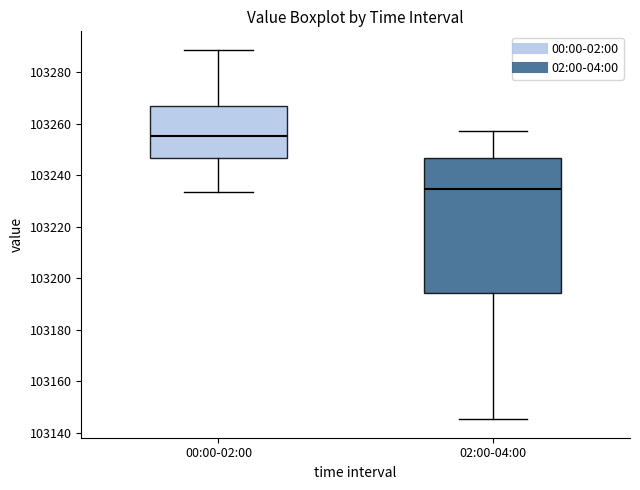

Which box is the tallest, from its lower edge to its upper edge?

02:00-04:00